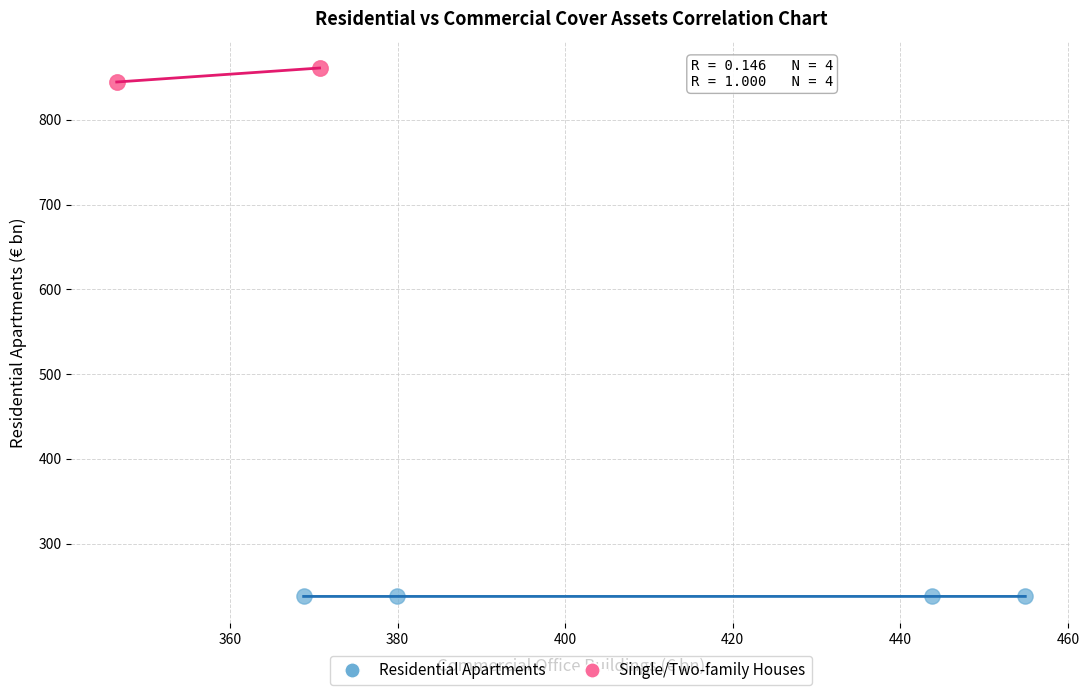

Which series reaches the minimum Y coordinate?

Residential Apartments